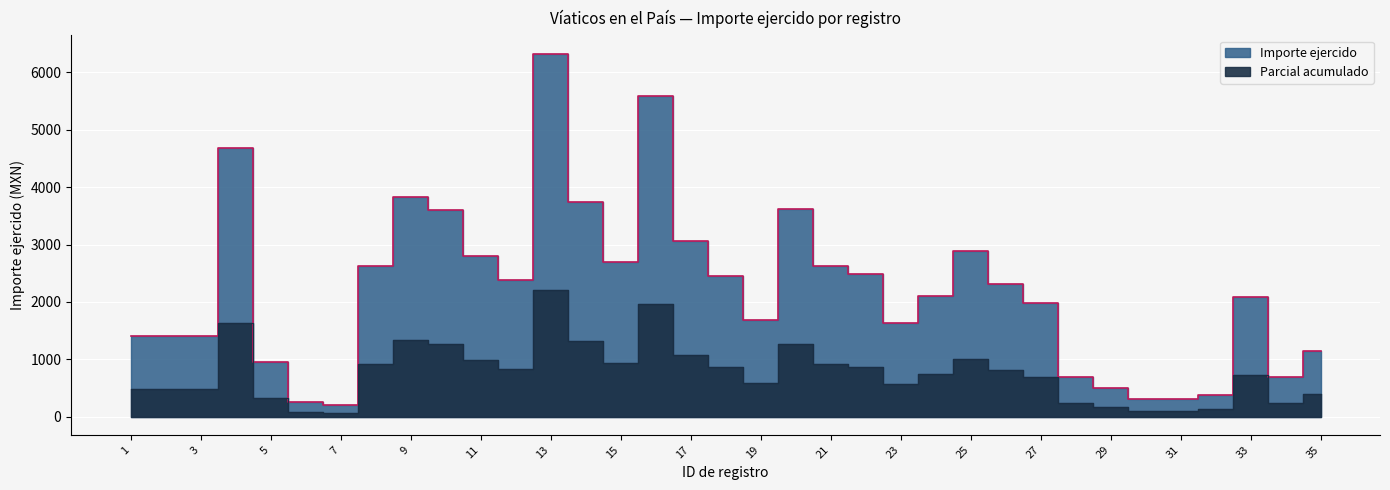

List the labels in order of value, smallest first.

7, 6, 30, 31, 32, 29, 28, 34, 5, 35, 1, 2, 3, 23, 19, 27, 33, 24, 26, 12, 18, 22, 8, 21, 15, 11, 25, 17, 10, 20, 14, 9, 4, 16, 13